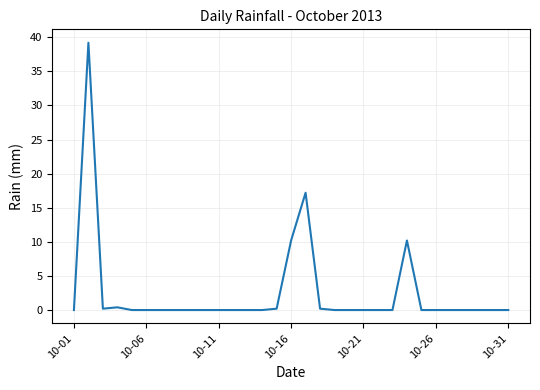

What is the difference between the maximum and minimum values?

39.2